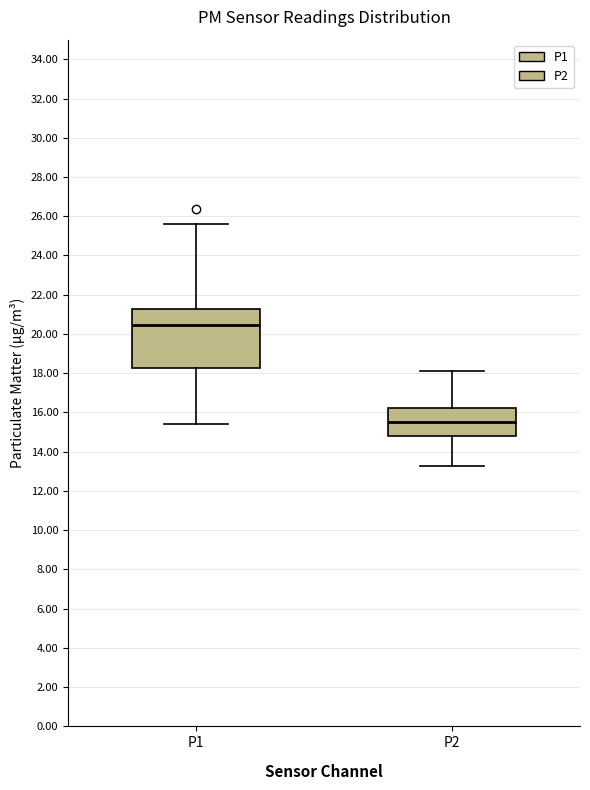

Reading left to right, read every box against the y-axis: the position of its median line, the range the box covers, and the ends of its whiskers. The values are not printed on the chart, so give them approximately, as read against the axis.

P1: median 20.4, box 18.2 to 21.2, whiskers 15.4 to 25.6
P2: median 15.6, box 14.8 to 16.2, whiskers 13.2 to 18.2